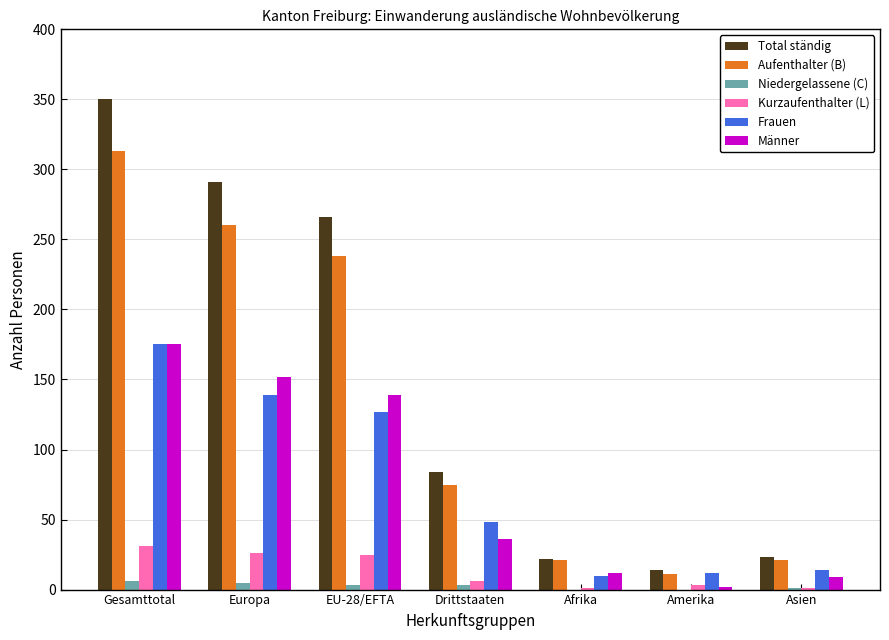

Between Europa and Drittstaaten, which series saw the biggest shift?

Total ständig